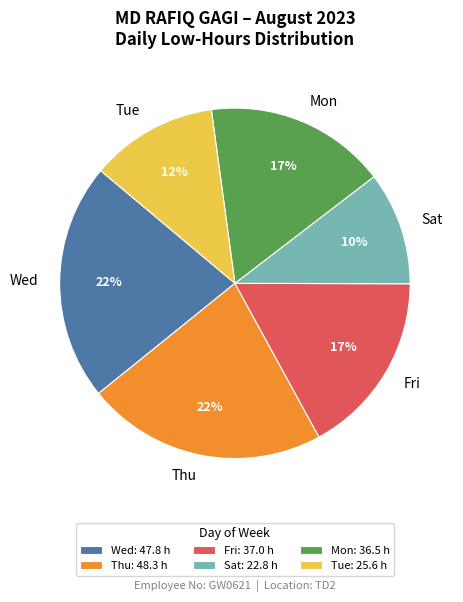

Between Thu and Fri, which is larger?

Thu